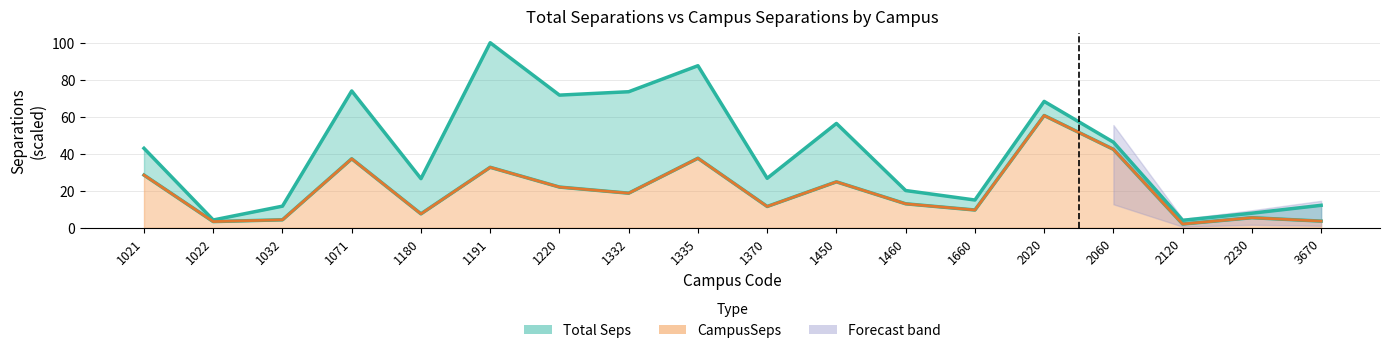

At which category does CampusSeps reach its first local peak?

1071